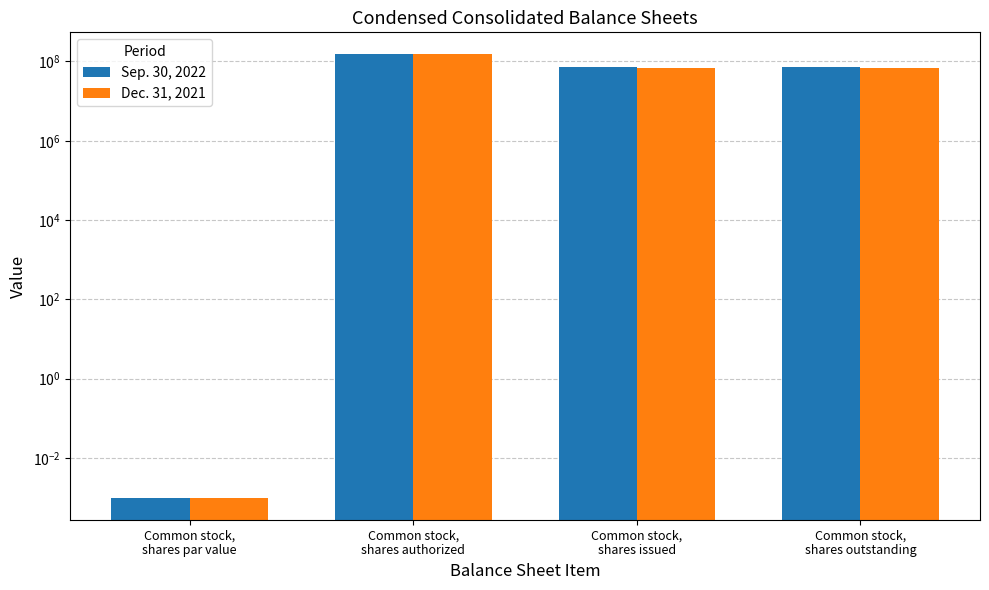

Between Common stock,
shares issued and Common stock,
shares outstanding, which series saw the biggest shift?

Sep. 30, 2022